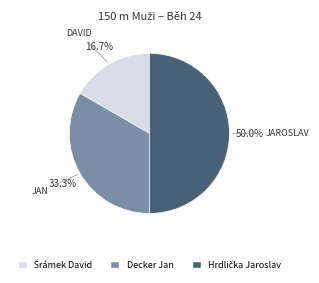

How much of the chart is everything except Decker Jan?

66.7%